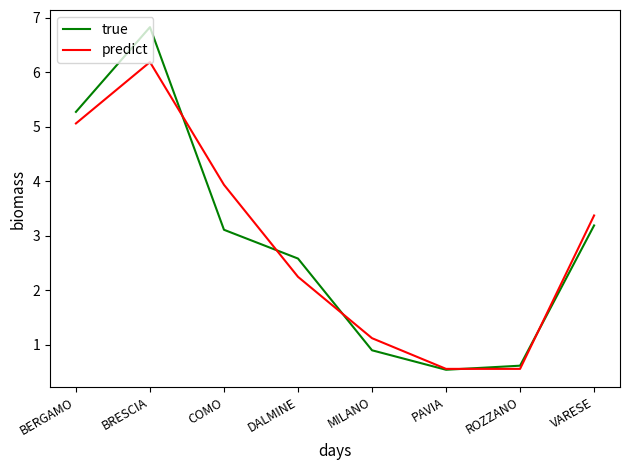

At how many categories does at least one series exceed 1?

6